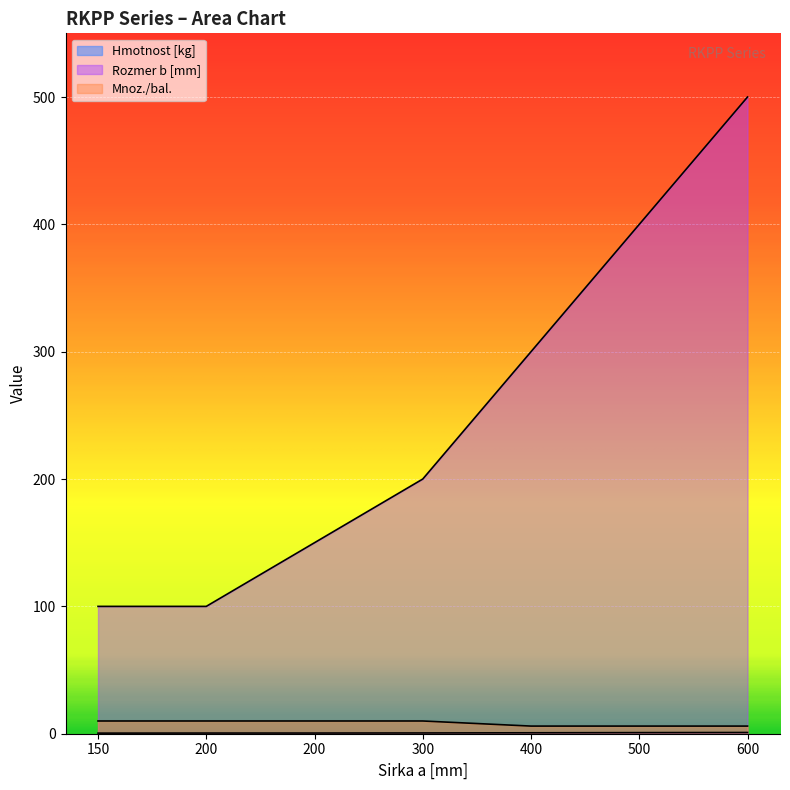

At how many categories does at least one series exceed 489?

1